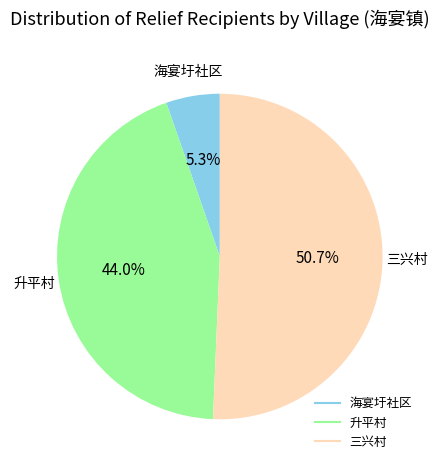

Rank the categories by value from highest to lowest.

三兴村, 升平村, 海宴圩社区